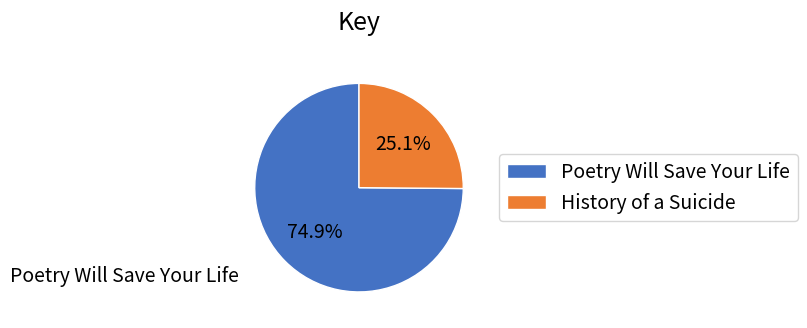

Rank the categories by value from lowest to highest.

History of a Suicide, Poetry Will Save Your Life